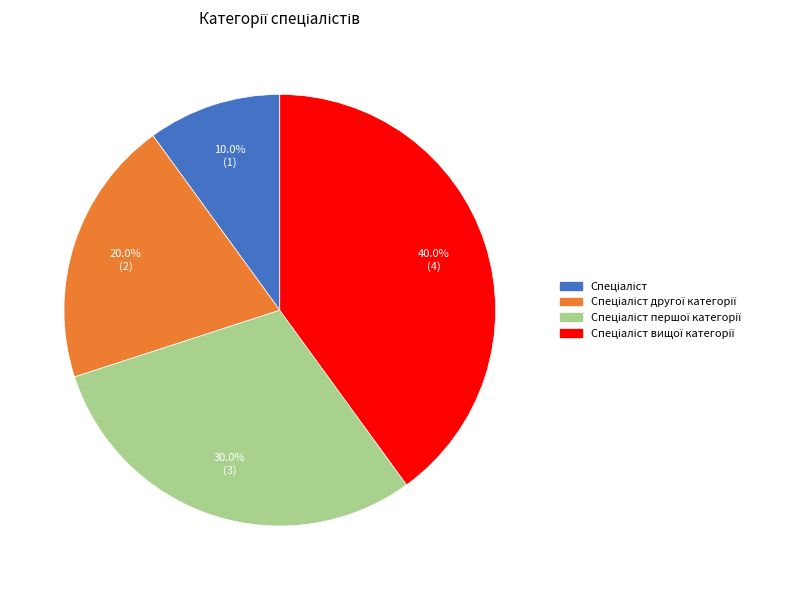

Is there a majority slice in this chart?

No